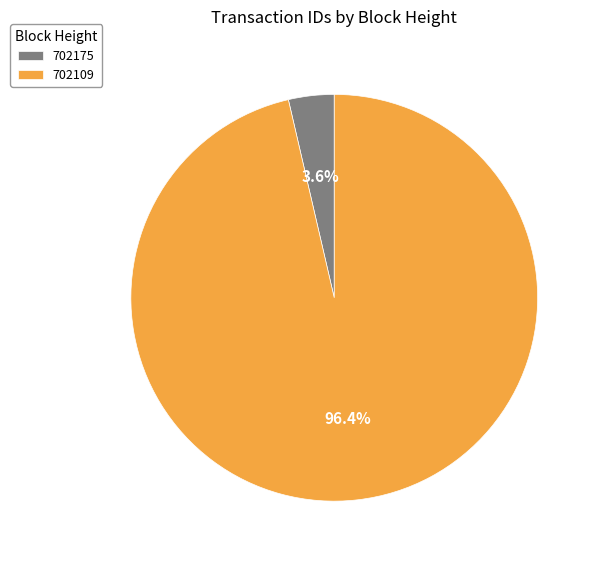

Between 702175 and 702109, which is larger?

702109